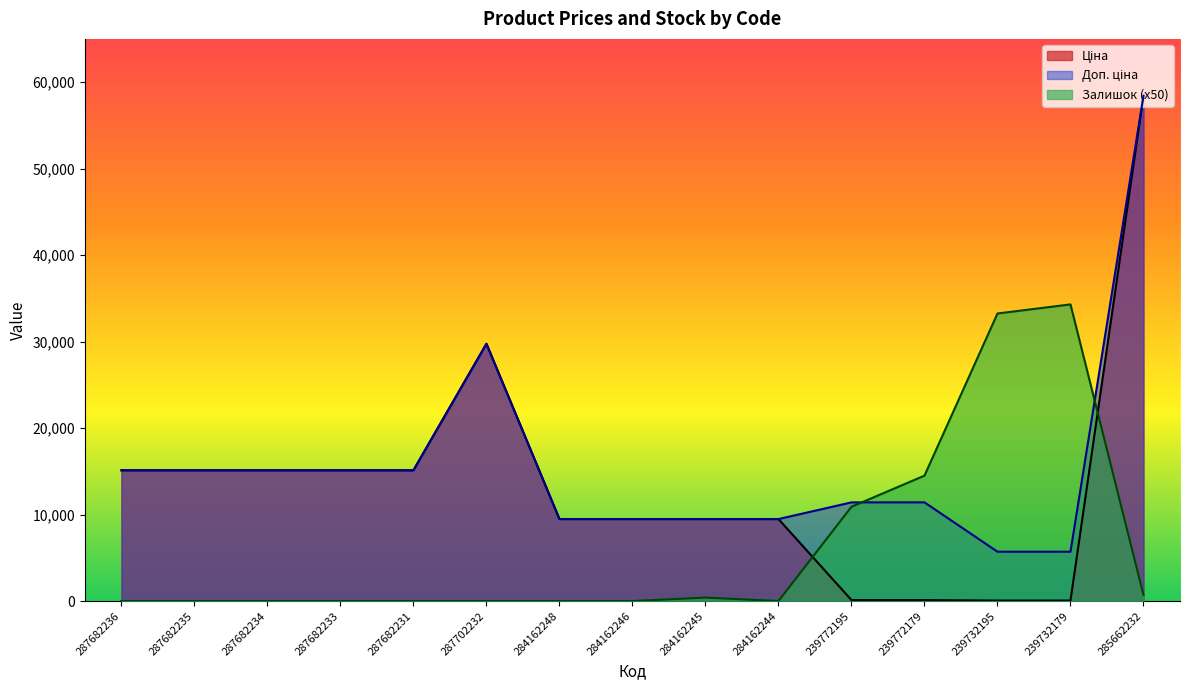

Reading left to right, what are all the values shown in this chart?

Ціна: 15120.0	15120.0	15120.0	15120.0	15120.0	29747.2	9480.1	9480.1	9480.1	9480.1	114.1	114.1	57.0	57.0	58426.5
Доп. ціна: 15120.0	15120.0	15120.0	15120.0	15120.0	29747.2	9480.1	9480.1	9480.1	9480.1	11410.0	11410.0	5705.0	5705.0	58426.5
Залишок: 0.0	0.0	0.0	0.0	0.0	0.0	0.0	0.0	400.0	0.0	10900.0	14500.0	33250.0	34300.0	700.0